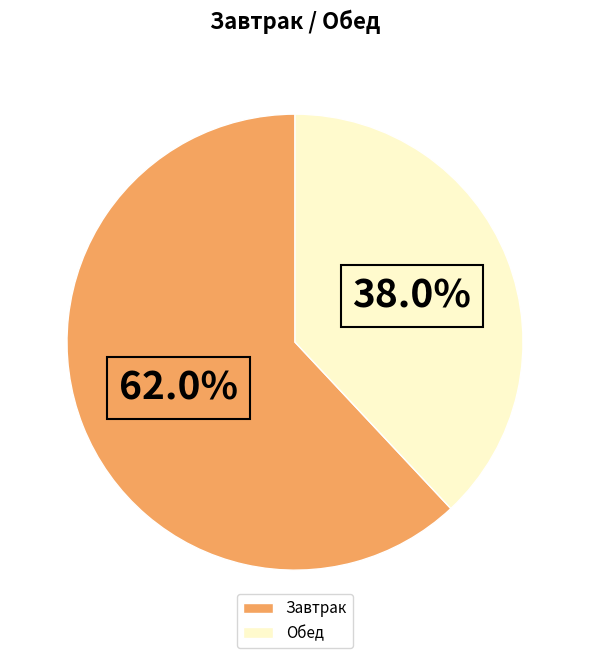

Rank the categories by value from lowest to highest.

Обед, Завтрак